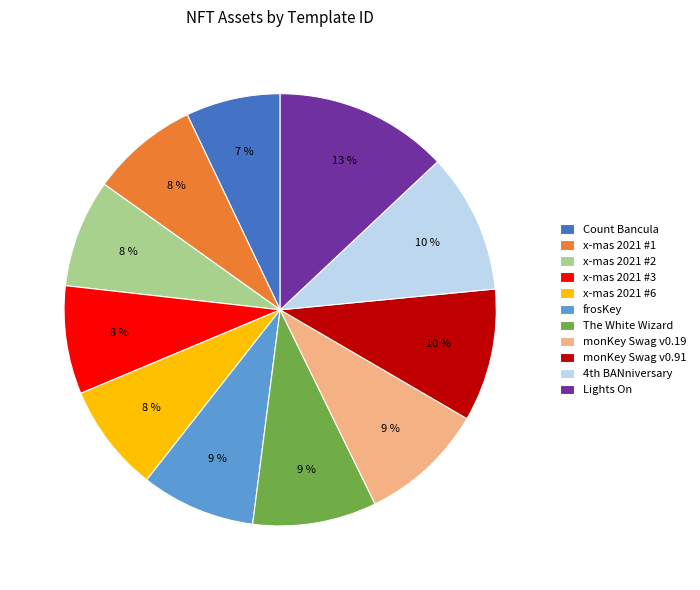

To the nearest percent, what percentage of the pie is The White Wizard?

9%